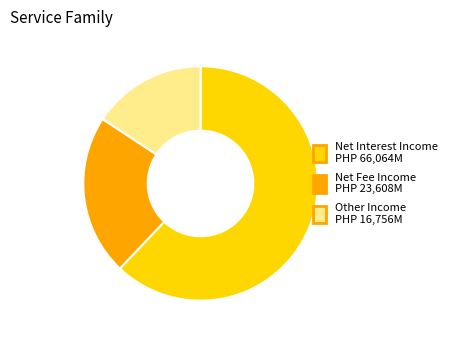

Combined, do Net Interest Income and Net Fee Income account for over 50%?

Yes